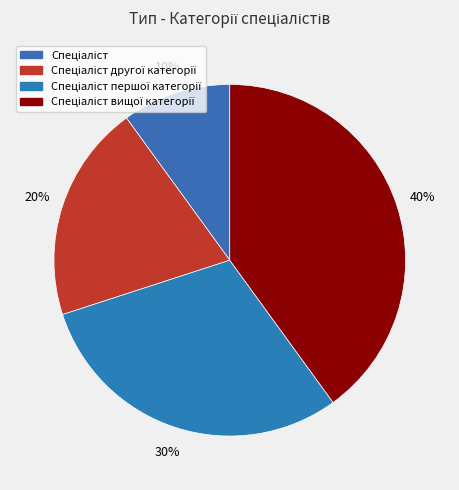

How many segments does this pie chart have?

4